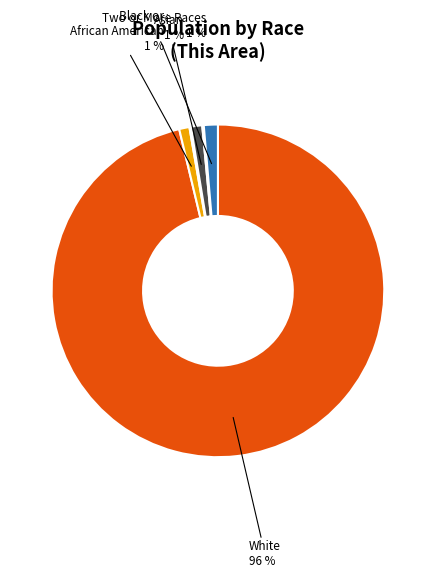

Is there a majority slice in this chart?

Yes